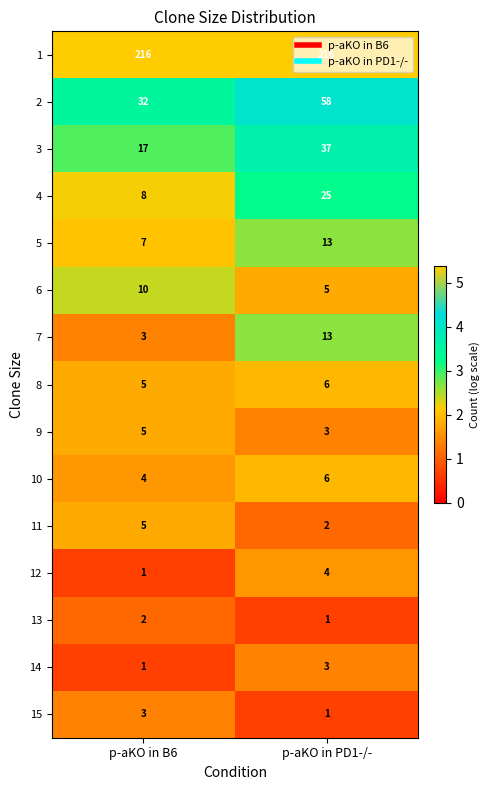

What is the difference between the 6 values at p-aKO in PD1-/- and p-aKO in B6?

5